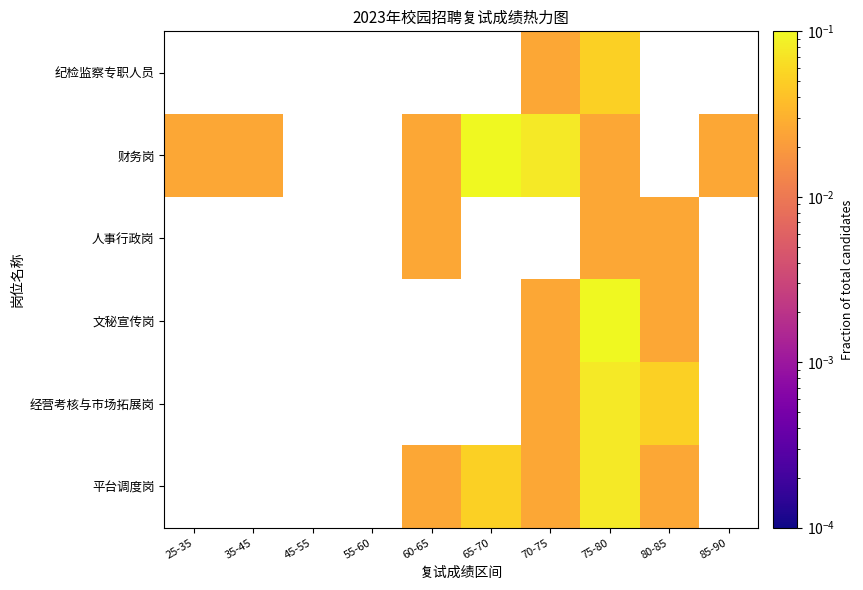

What is the maximum value shown in the chart?

0.1